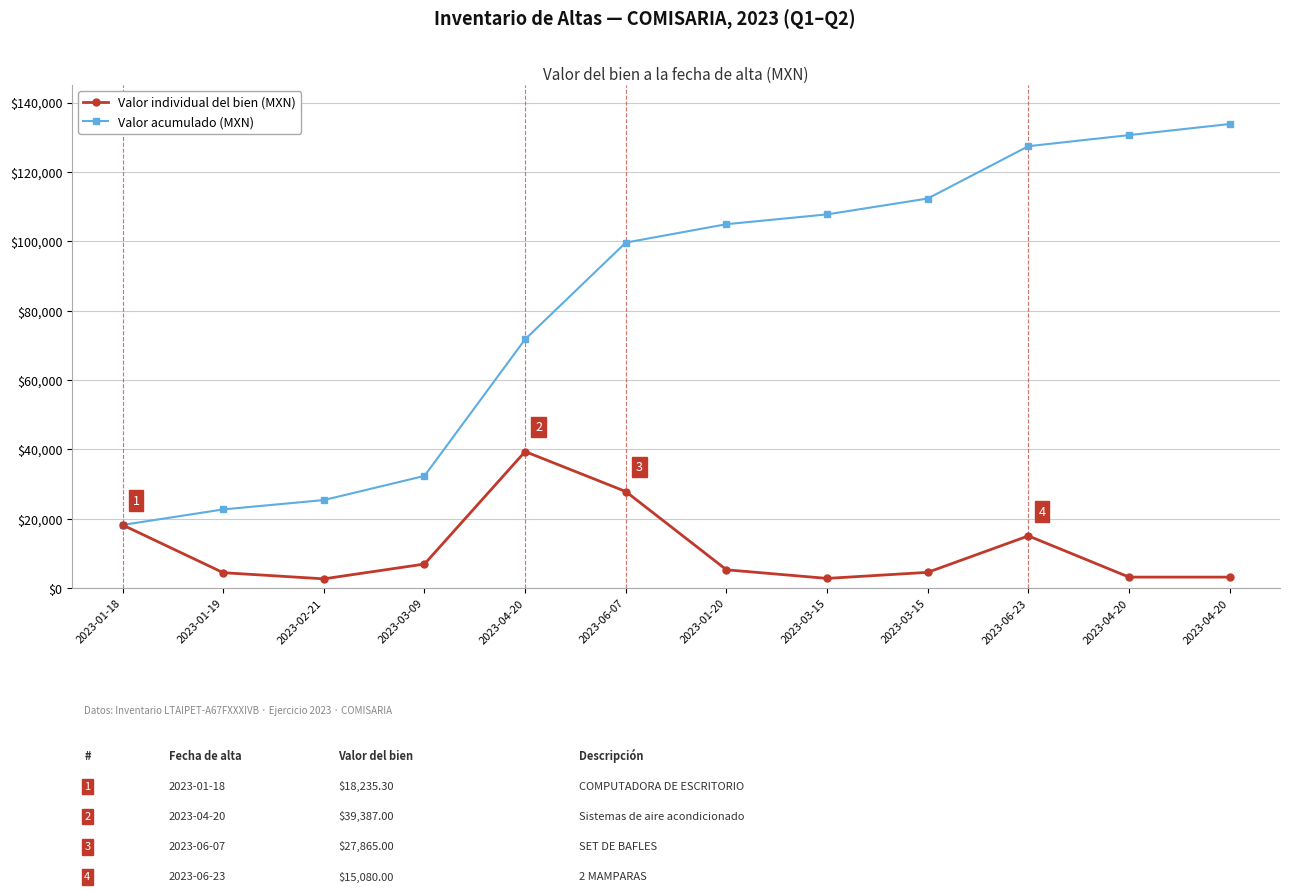

What are all the series names shown in the legend?

Valor individual del bien (MXN), Valor acumulado (MXN)